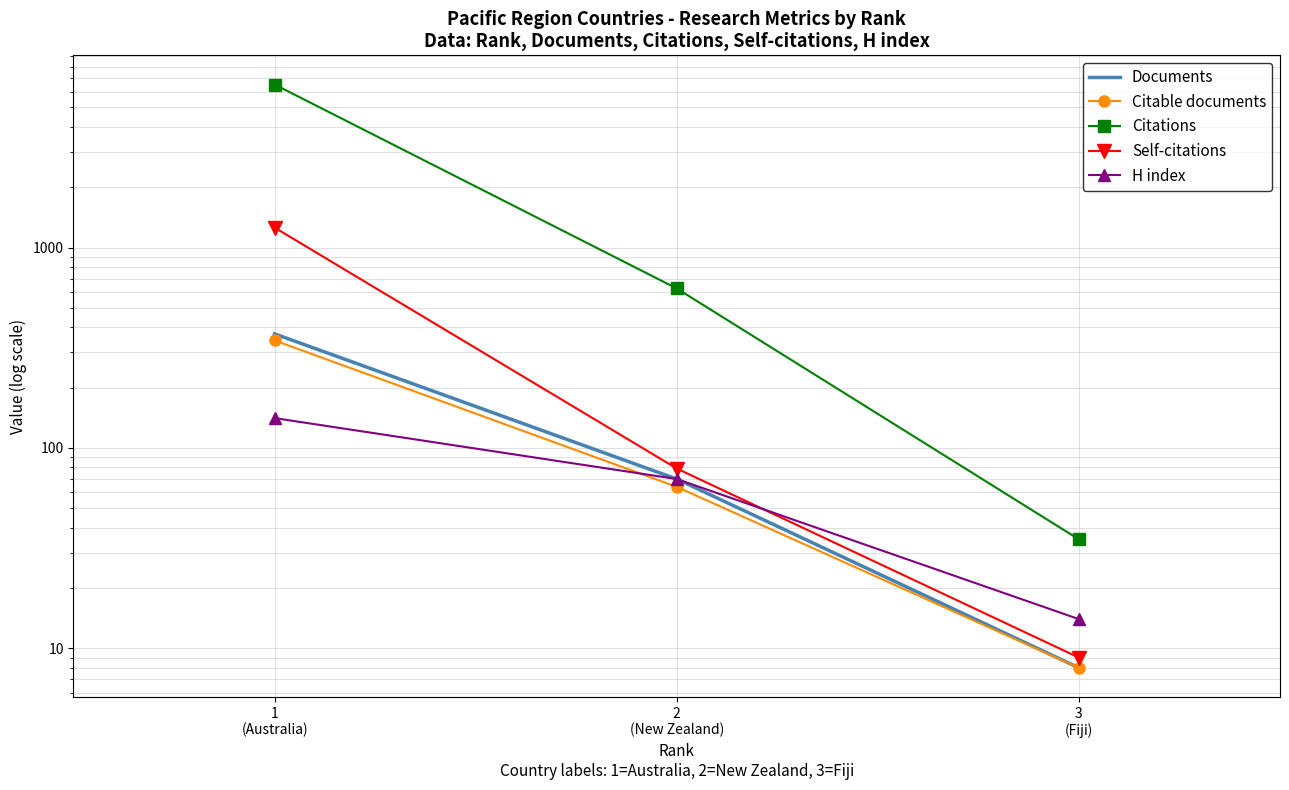

Where is Citations nearest to the value 3271?

2
(New Zealand)